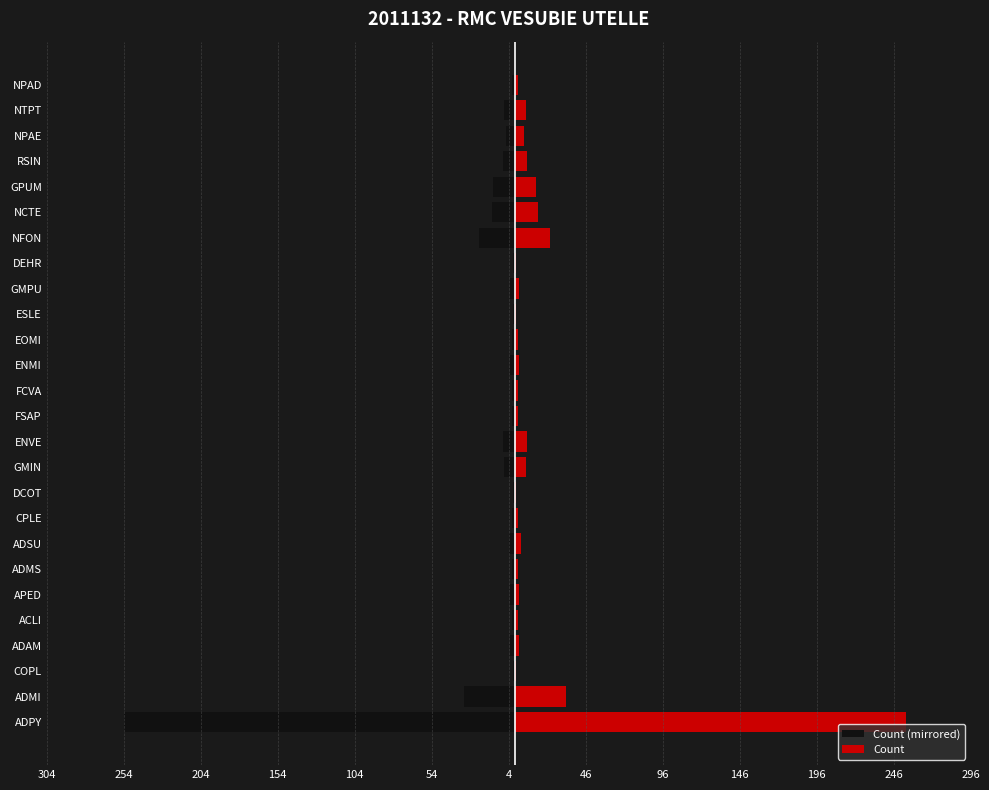

Reading left to right, list all the values displayed in this chart.

Left: -254	-33	-1	-3	-2	-3	-2	-4	-2	-1	-7	-8	-2	-2	-3	-2	-1	-3	-1	-23	-15	-14	-8	-6	-7	-2
Right: 254	33	1	3	2	3	2	4	2	1	7	8	2	2	3	2	1	3	1	23	15	14	8	6	7	2